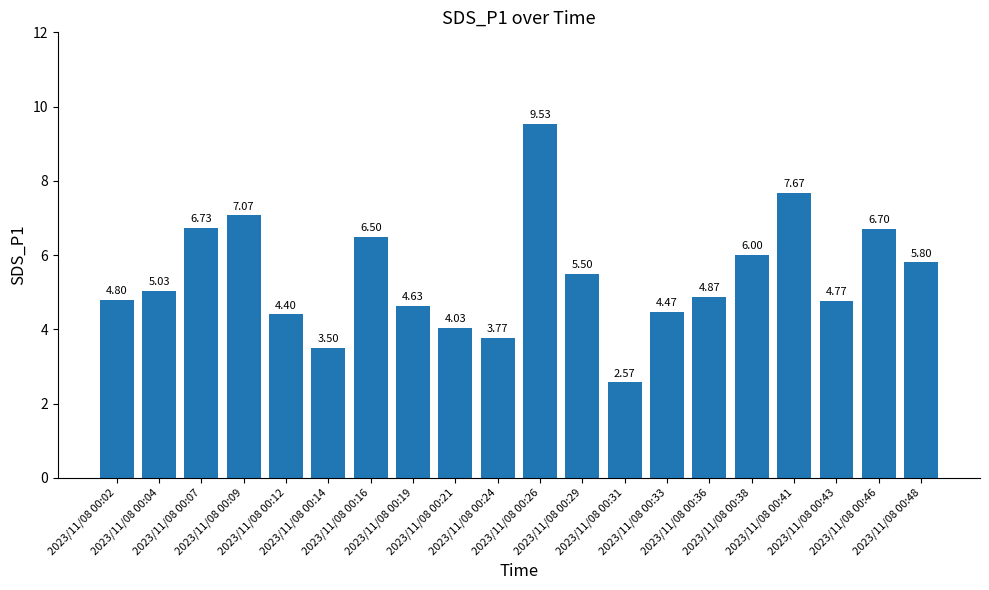

What is the difference between the maximum and second lowest values?

6.0